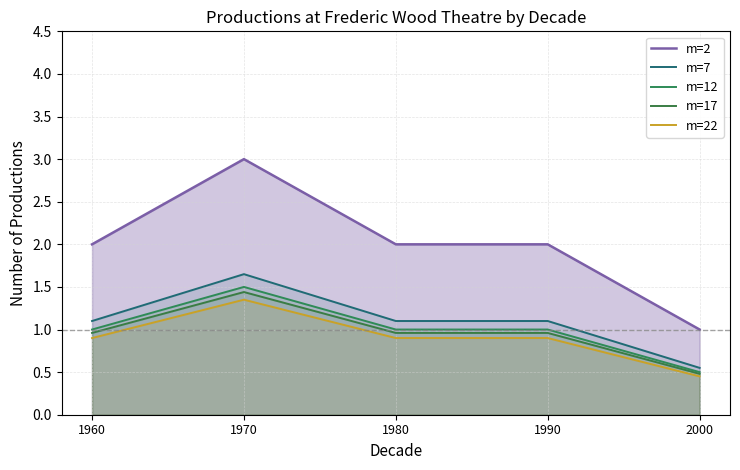

Where is m=2 nearest to the value 2?

1960